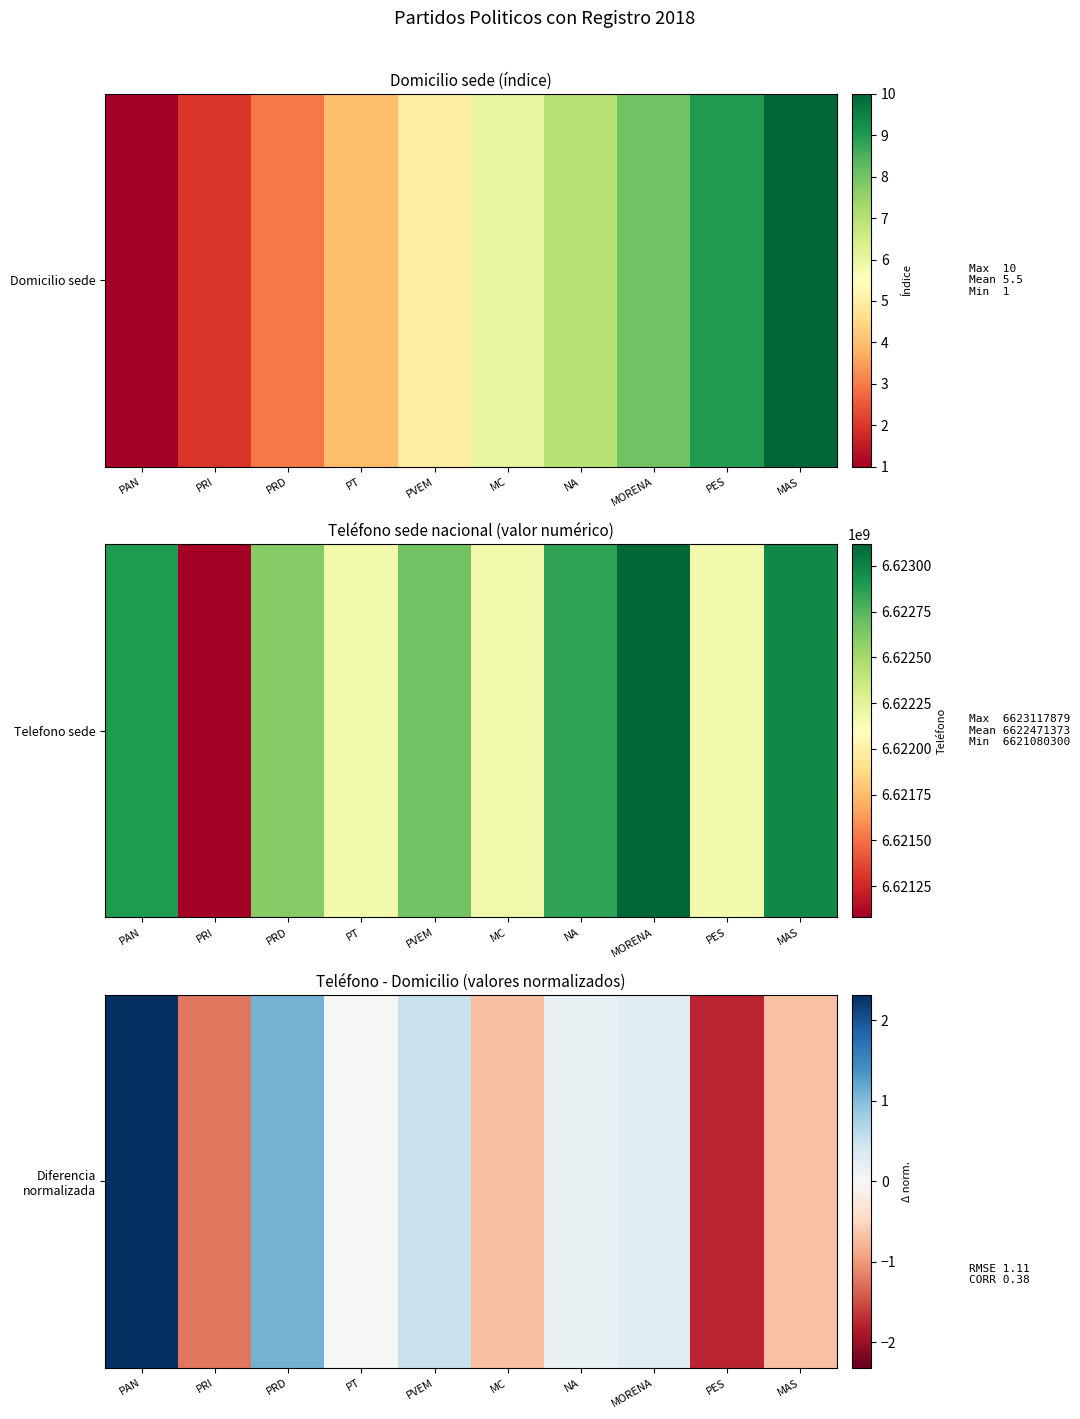

Reading left to right, what are all the values shown in this chart?

2.3	-1.2	1.1	-0.0	0.5	-0.7	0.1	0.3	-1.8	-0.7